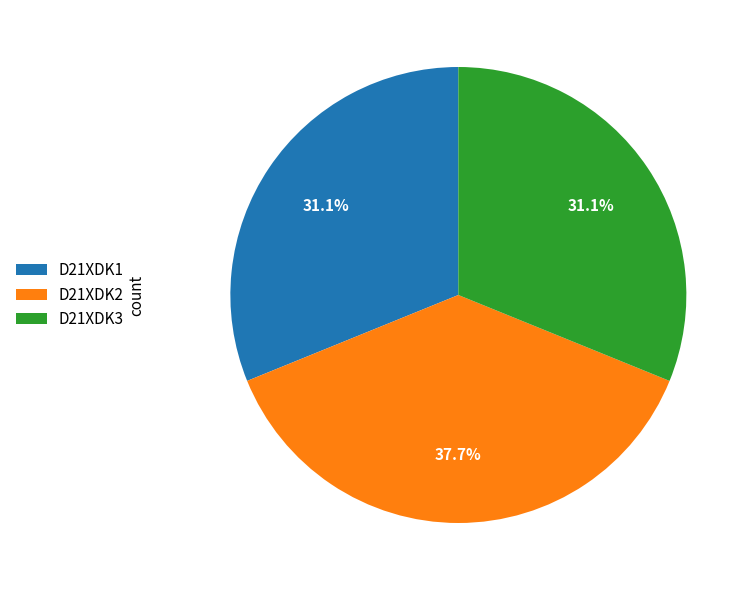

How much of the chart is everything except D21XDK1?

68.9%